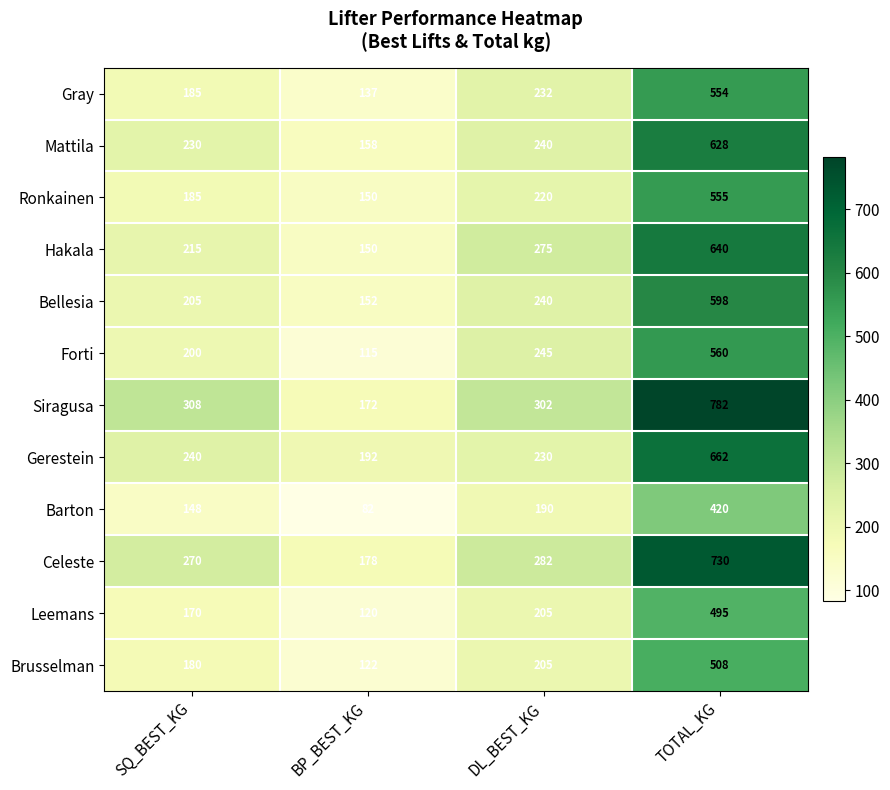

The Gray series shows 554 at TOTAL_KG. True or false?

True